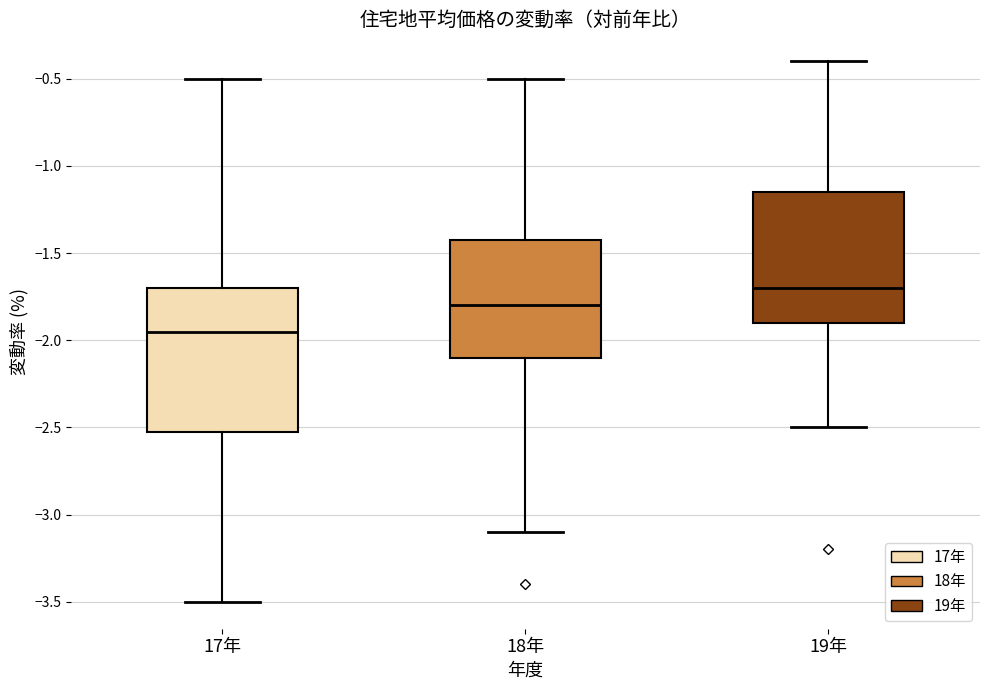

Which box's median line is the highest?

19年